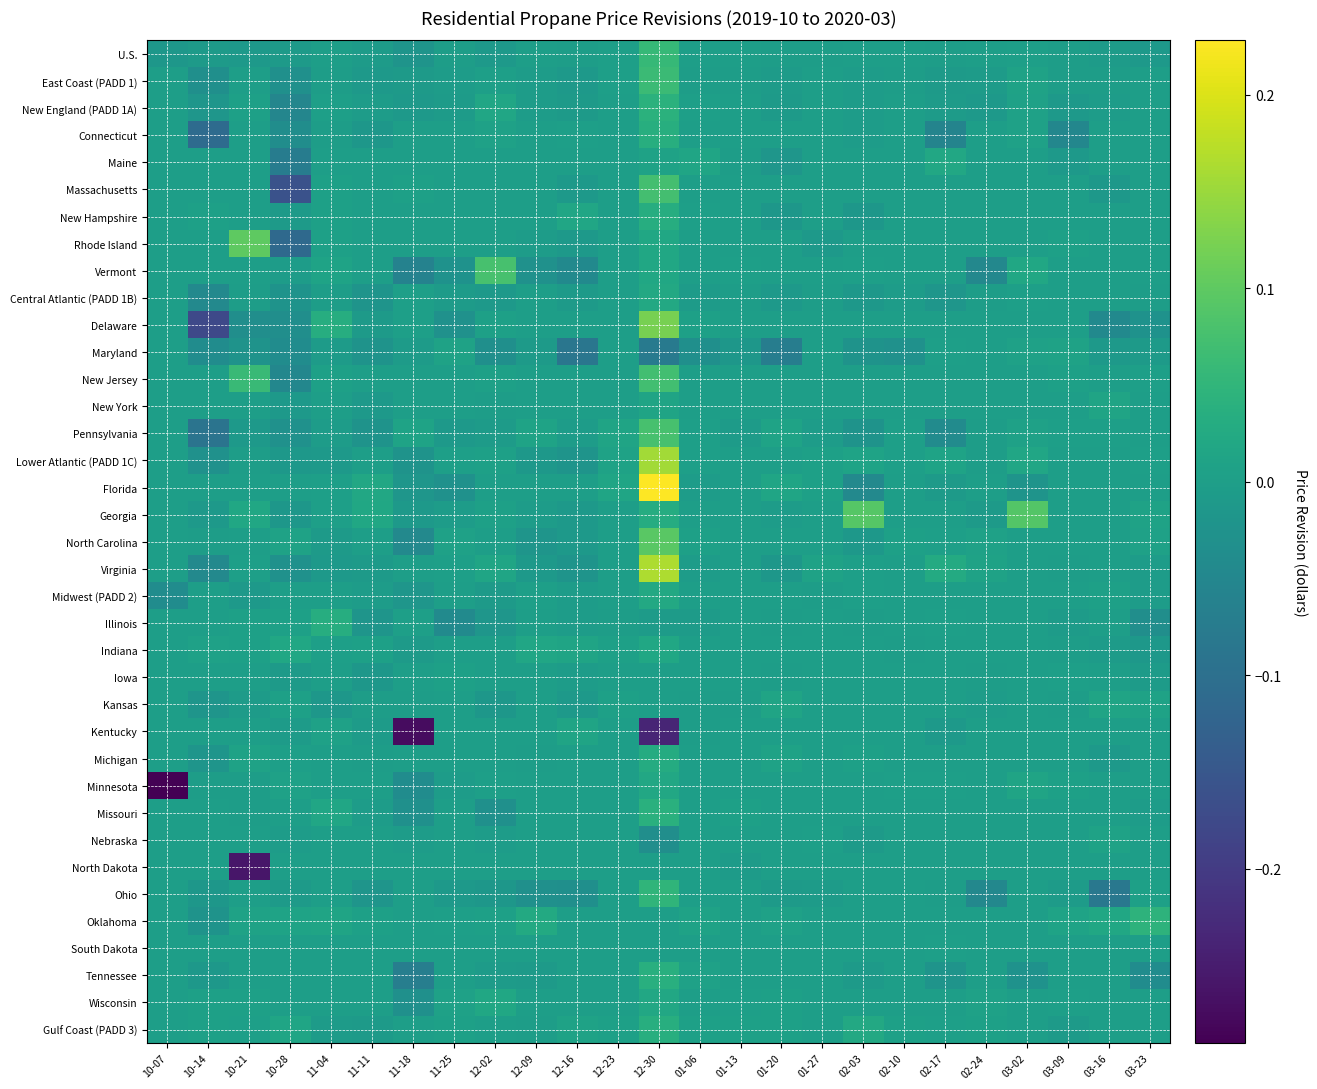

List the series in order of their peak value, highest first.

Florida, Virginia, Lower Atlantic (PADD 1C), Delaware, Rhode Island, North Carolina, Georgia, Vermont, Pennsylvania, Massachusetts, New Jersey, East Coast (PADD 1), U.S., Ohio, Oklahoma, New England (PADD 1A), Missouri, Tennessee, Connecticut, Gulf Coast (PADD 3), New Hampshire, Illinois, Michigan, Central Atlantic (PADD 1B), Midwest (PADD 2), Minnesota, Wisconsin, Maine, Indiana, Kentucky, New York, Kansas, Maryland, Nebraska, Iowa, South Dakota, North Dakota